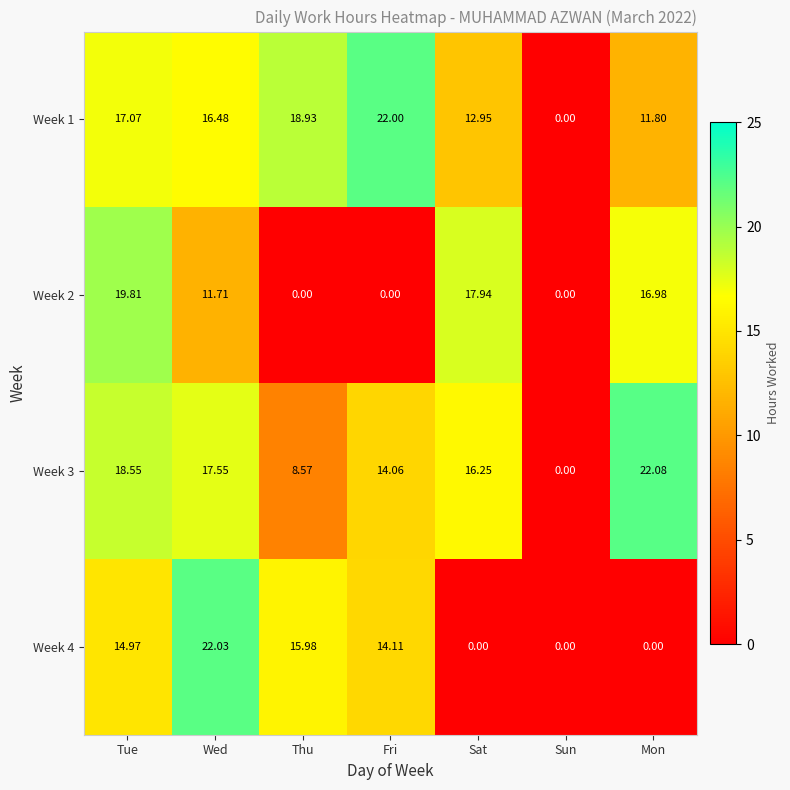

What is the total value across all series at Thu?

43.5